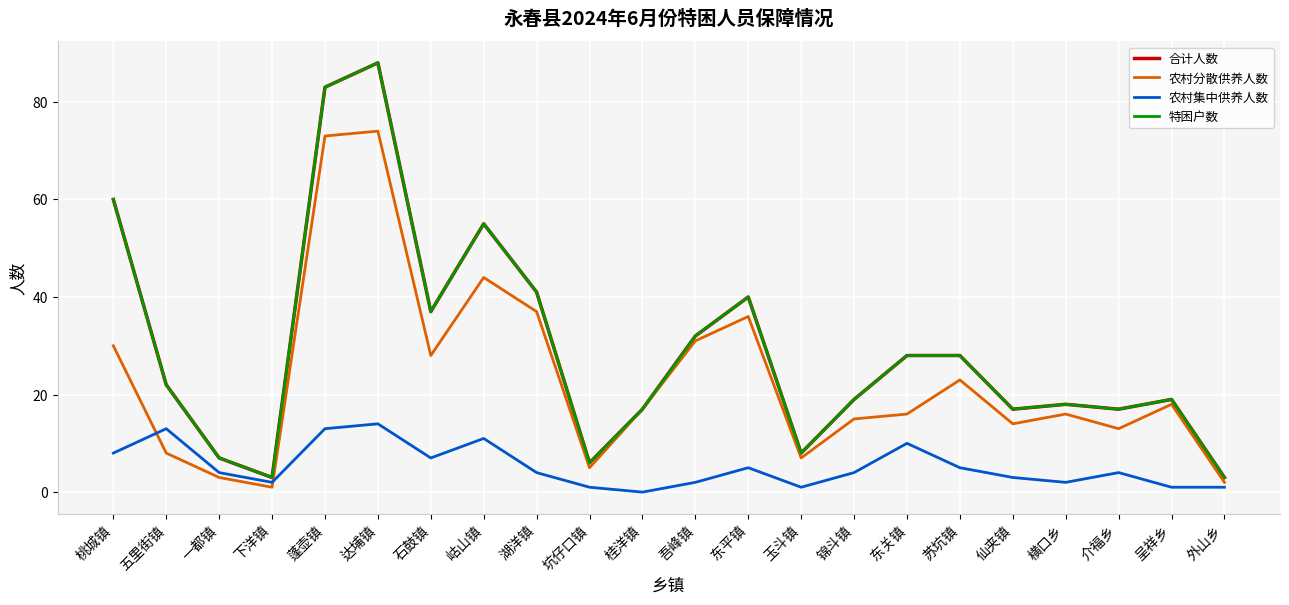

Rank the series by their maximum value, from lowest to highest.

农村集中供养人数, 农村分散供养人数, 合计人数, 特困户数